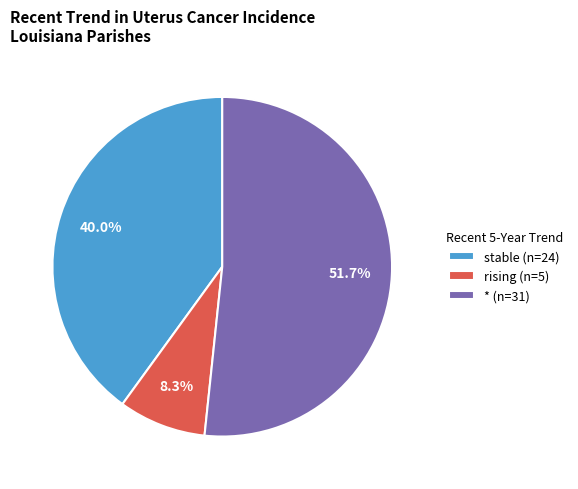

Between stable (n=24) and * (n=31), which is larger?

* (n=31)